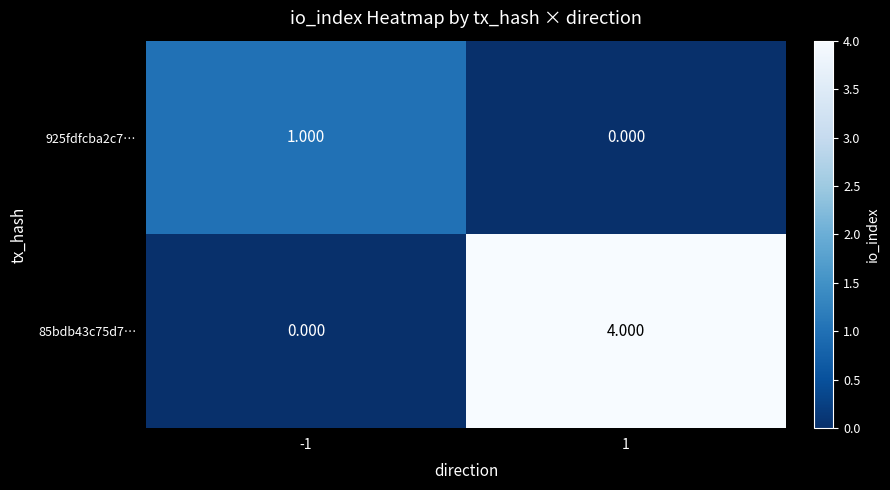

Which series changed the most between -1 and 1?

85bdb43c75d7…